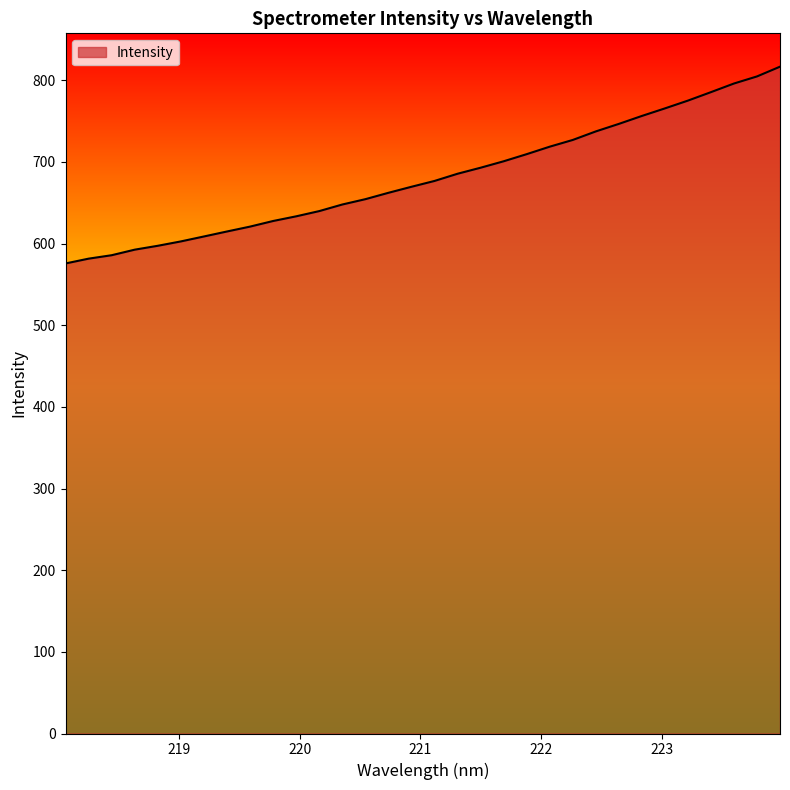

What is the maximum value shown in the chart?

816.7